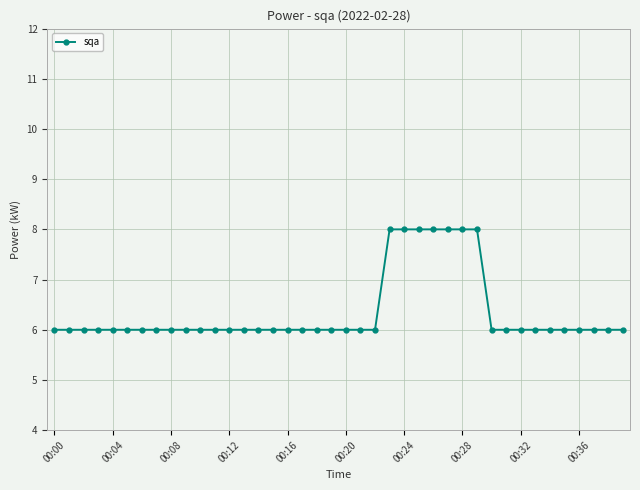

What is the maximum value shown in the chart?

8